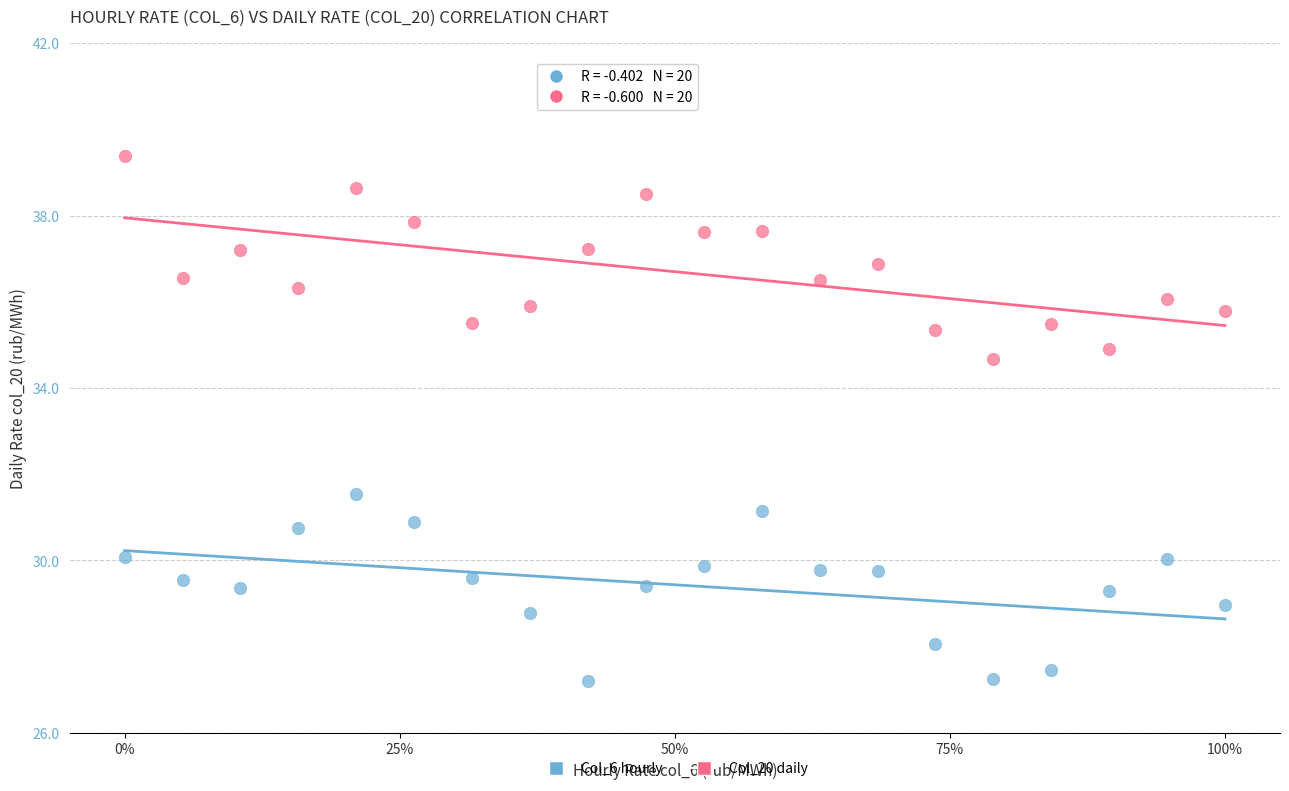

Across all series, what Y value is closest to 33?

31.5